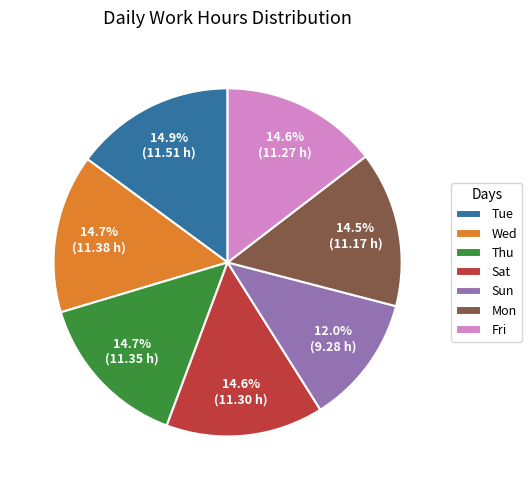

What percentage is NOT represented by Fri?

85.4%